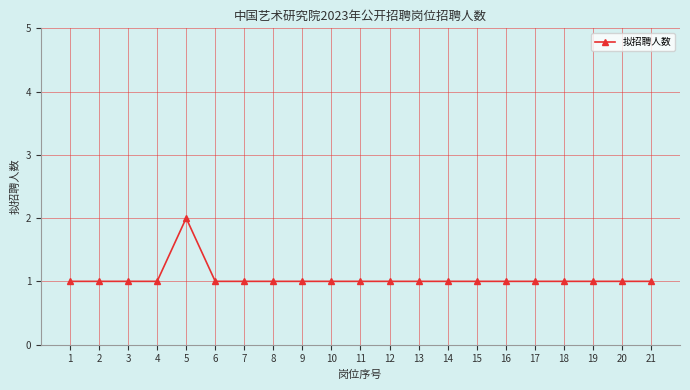

Reading right to left, transcribe all the data shown in this chart.

1	1	1	1	1	1	1	1	1	1	1	1	1	1	1	1	2	1	1	1	1